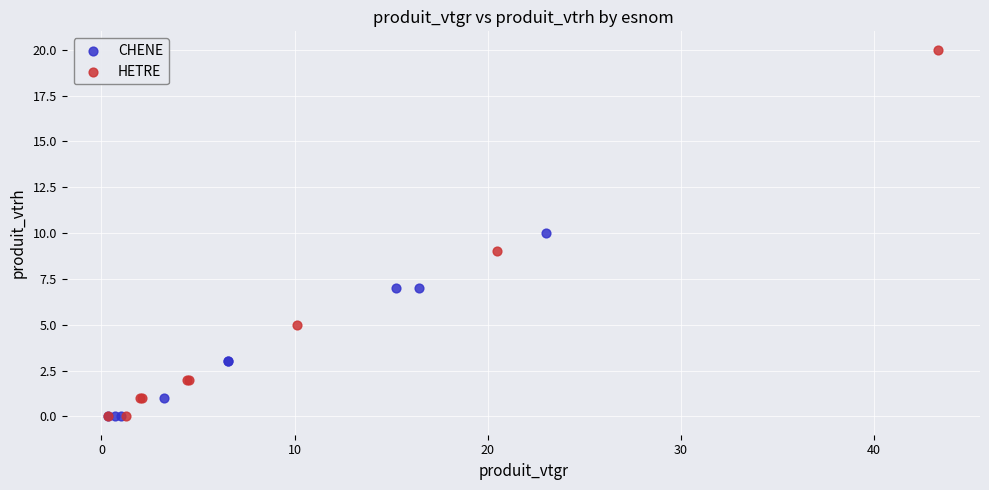

Which series has the largest Y range (max minus min)?

HETRE